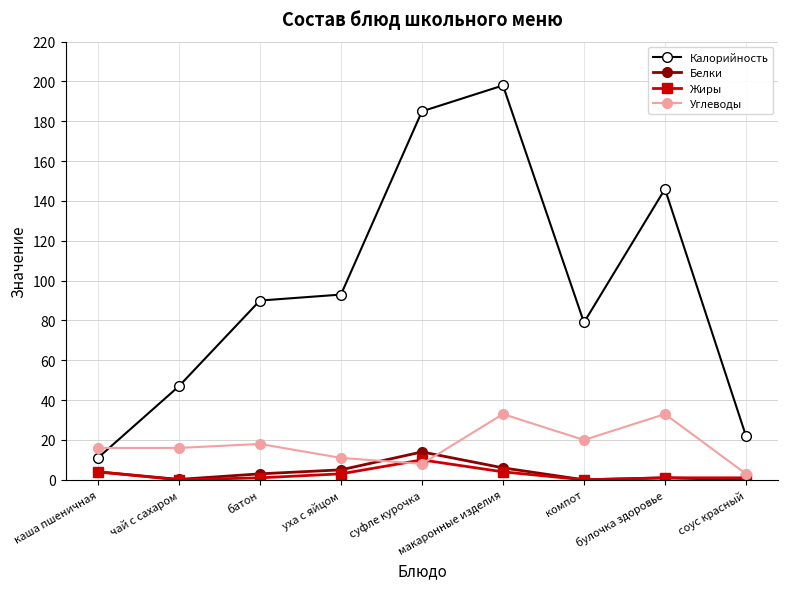

After their last crossing, which series has the higher values: Белки or Углеводы?

Углеводы